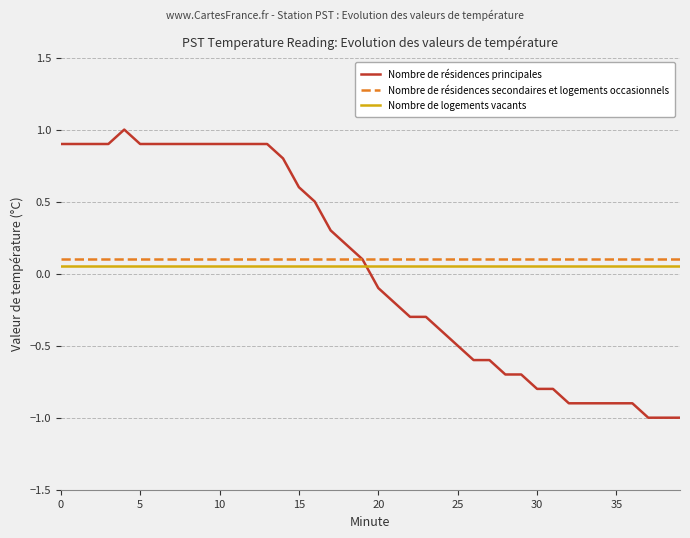

Which series has the widest spread of values?

Nombre de résidences principales